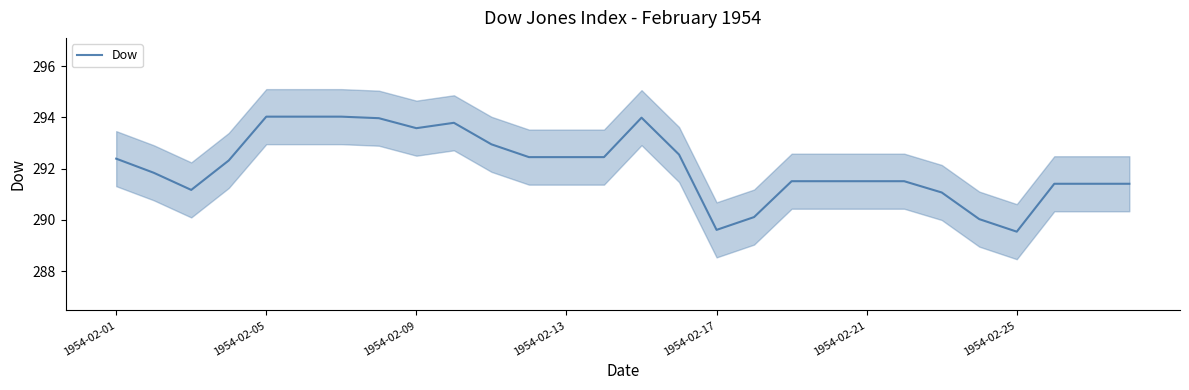

What is the sum of all values?

8178.6